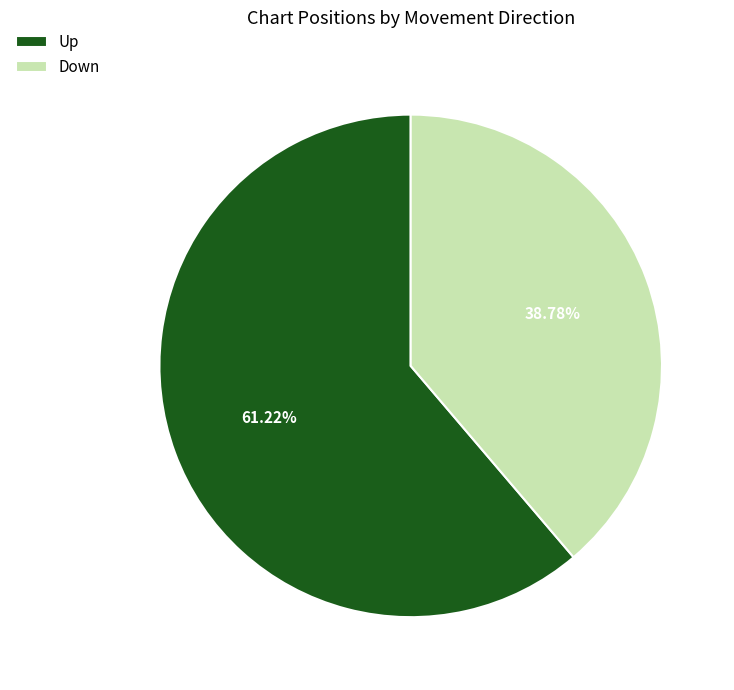

Which slice represents more than half of the pie?

Up